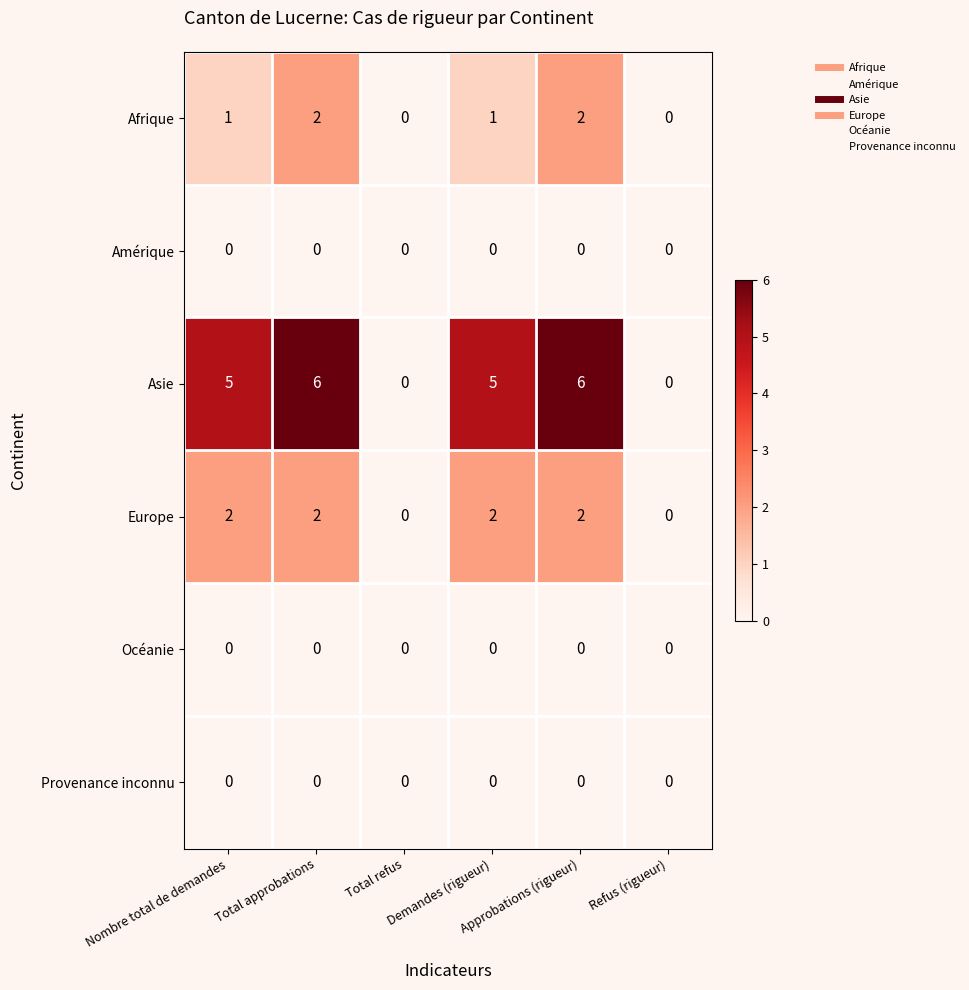

Which series has the widest spread of values?

Asie